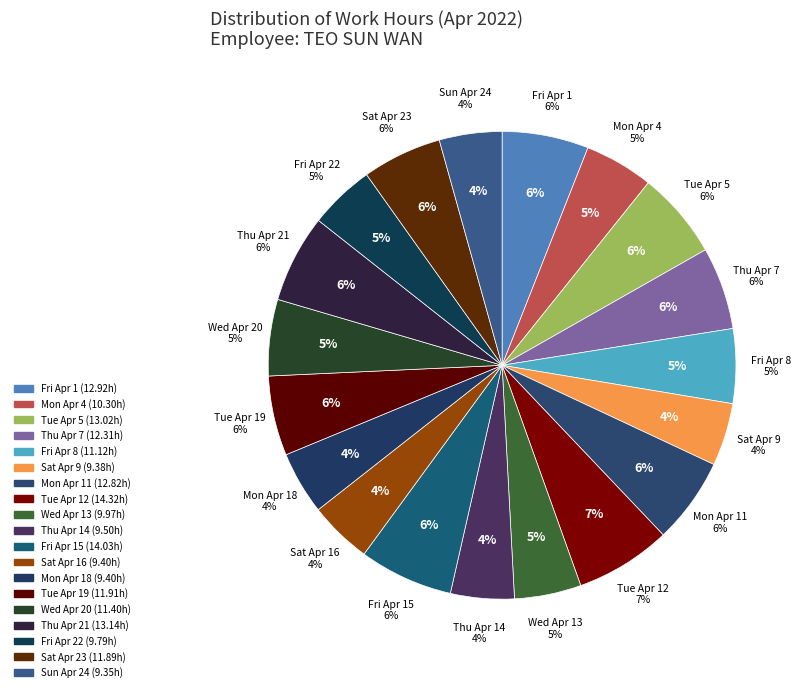

Is Sat Apr 16 the majority of the pie?

No